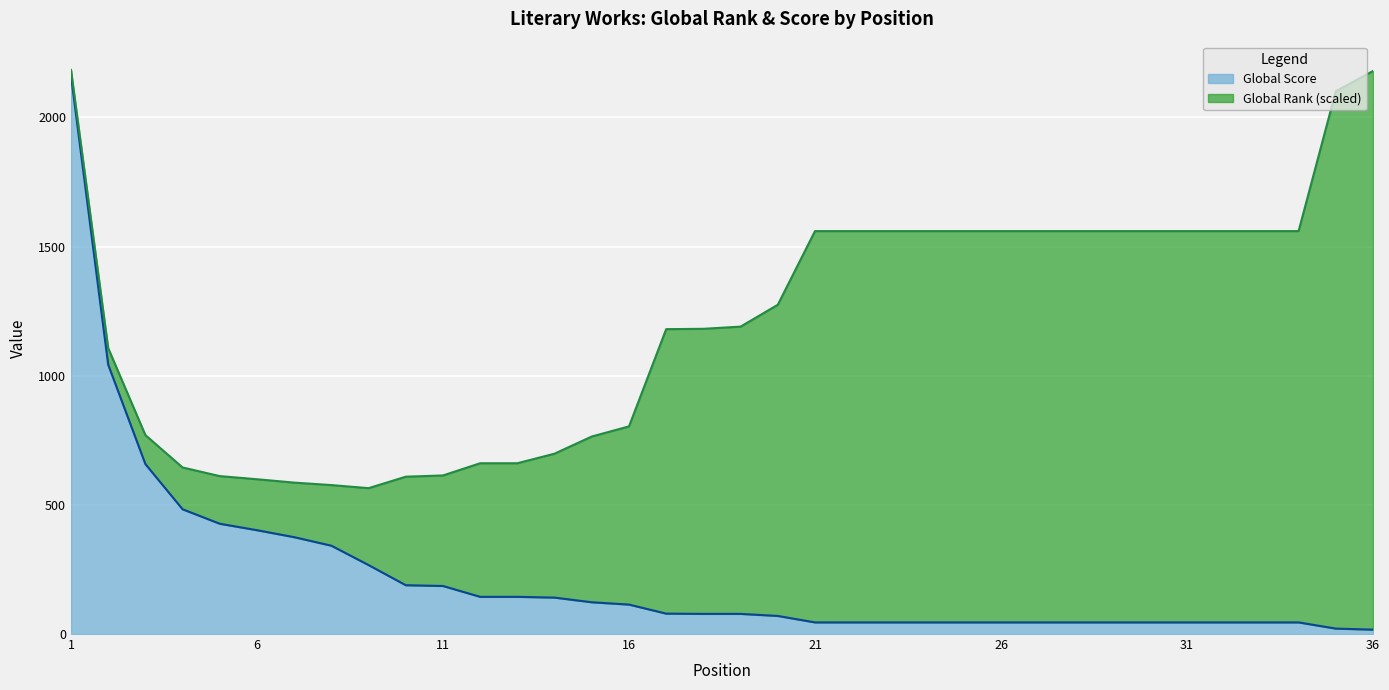

Reading left to right, transcribe all the data shown in this chart.

2163	1043	658	483	427	402	375	342	267	189	186	144	144	141	123	114	79	78	78	70	45	45	45	45	45	45	45	45	45	45	45	45	45	45	21	17